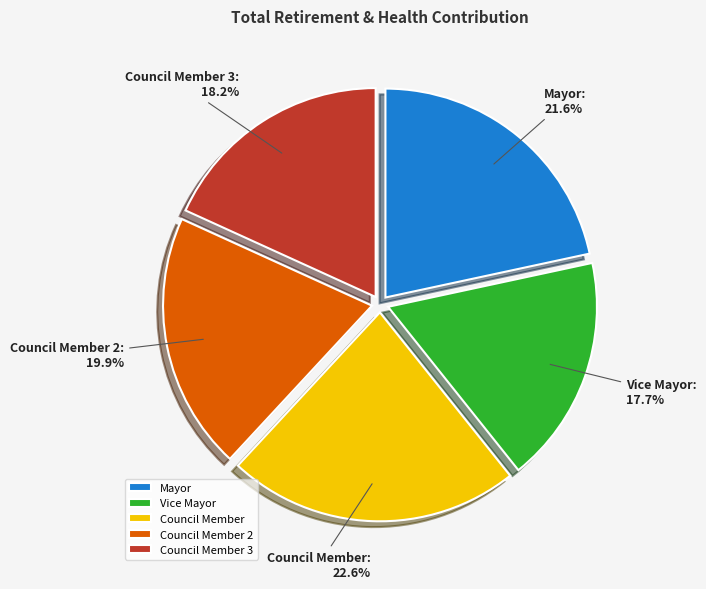

What percentage is NOT represented by Mayor?

78.4%